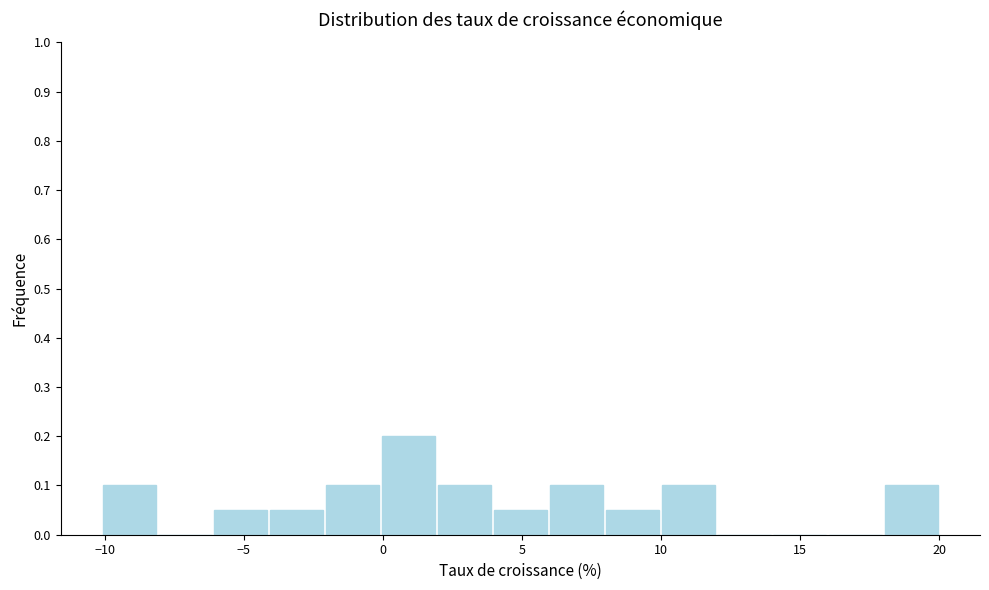

Over which range of the x-axis is the bar tallest?

0 to 2